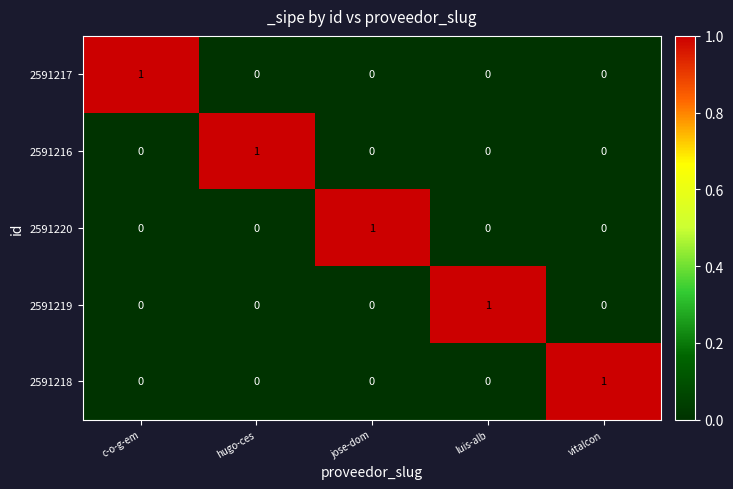

At how many categories does at least one series exceed 0?

5